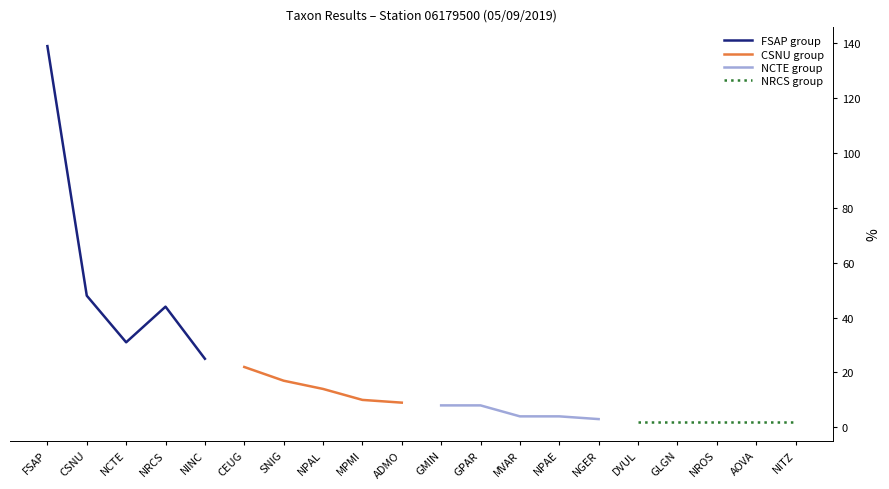

Which series has the widest spread of values?

FSAP group